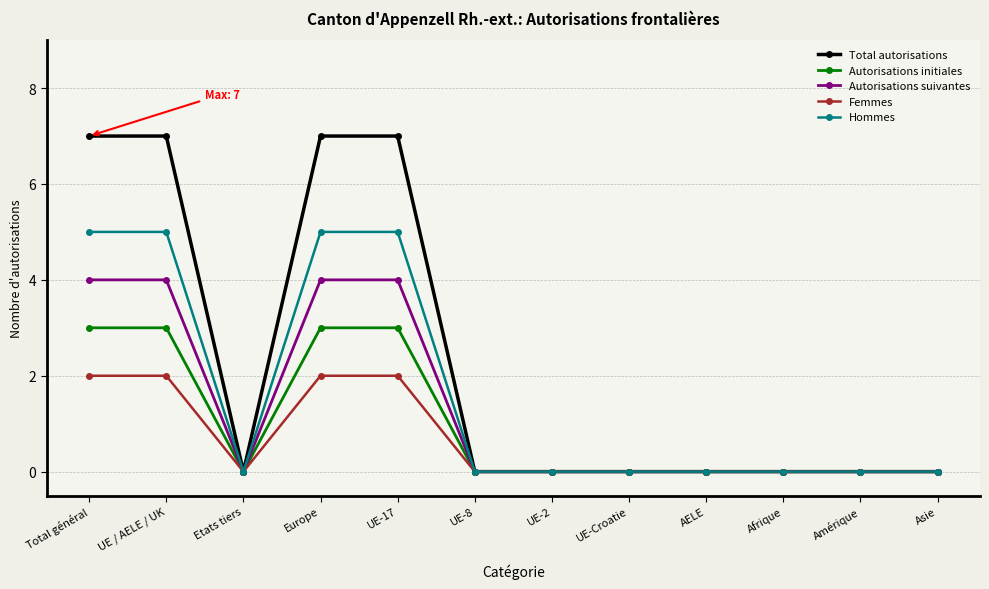

What is the label of the 1st point from the right?

Asie